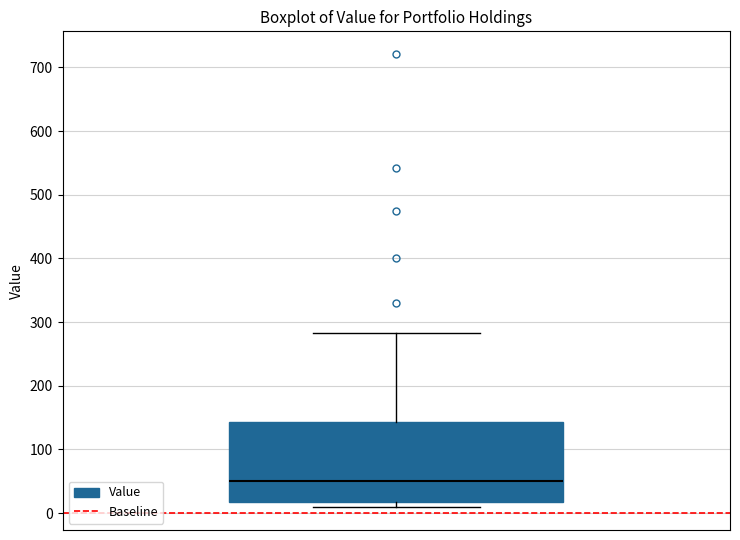

Transcribe this box plot: give where the median line is, the range the box spans, and where the two whiskers end, as read against the y-axis. The values are not printed on the chart, so give them approximately, as read against the axis.

median 50, box 20 to 140, whiskers 10 to 280